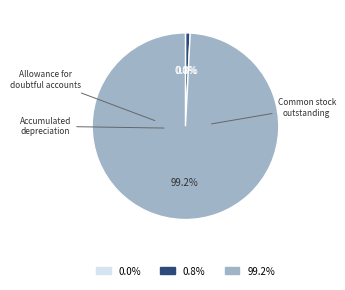

Is there a majority slice in this chart?

Yes